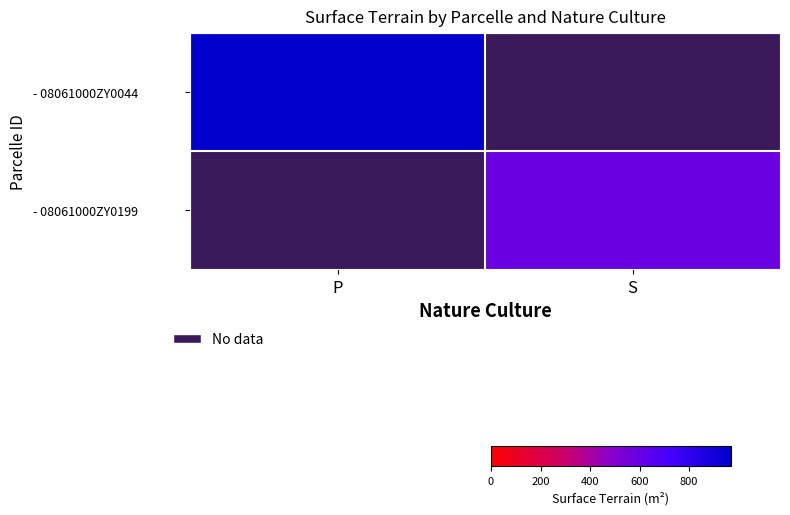

Rank the series by their maximum value, from highest to lowest.

- 08061000ZY0044, - 08061000ZY0199